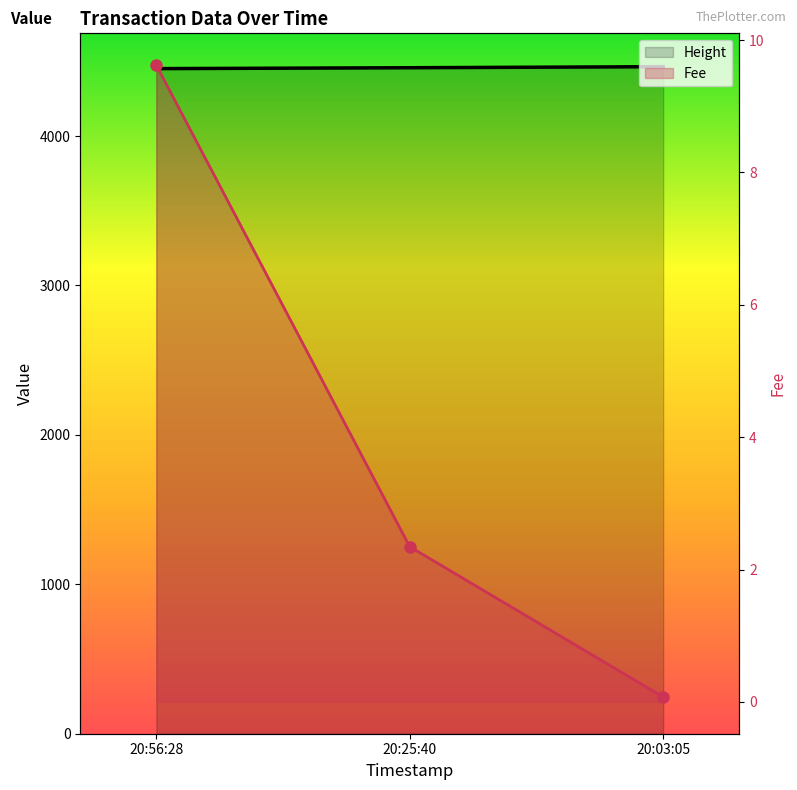

What is the difference between the highest and lowest values at 20:56:28?

4441.4